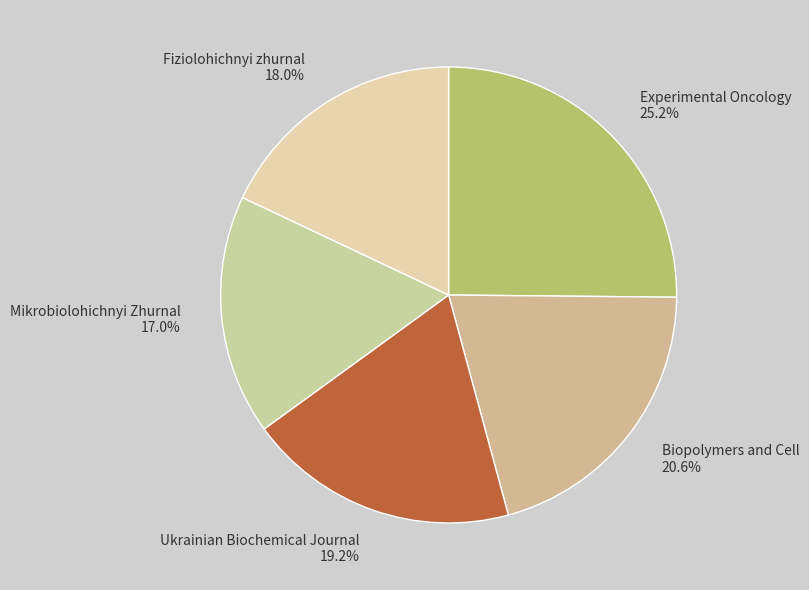

The Experimental Oncology slice represents 20% of the pie. True or false?

False